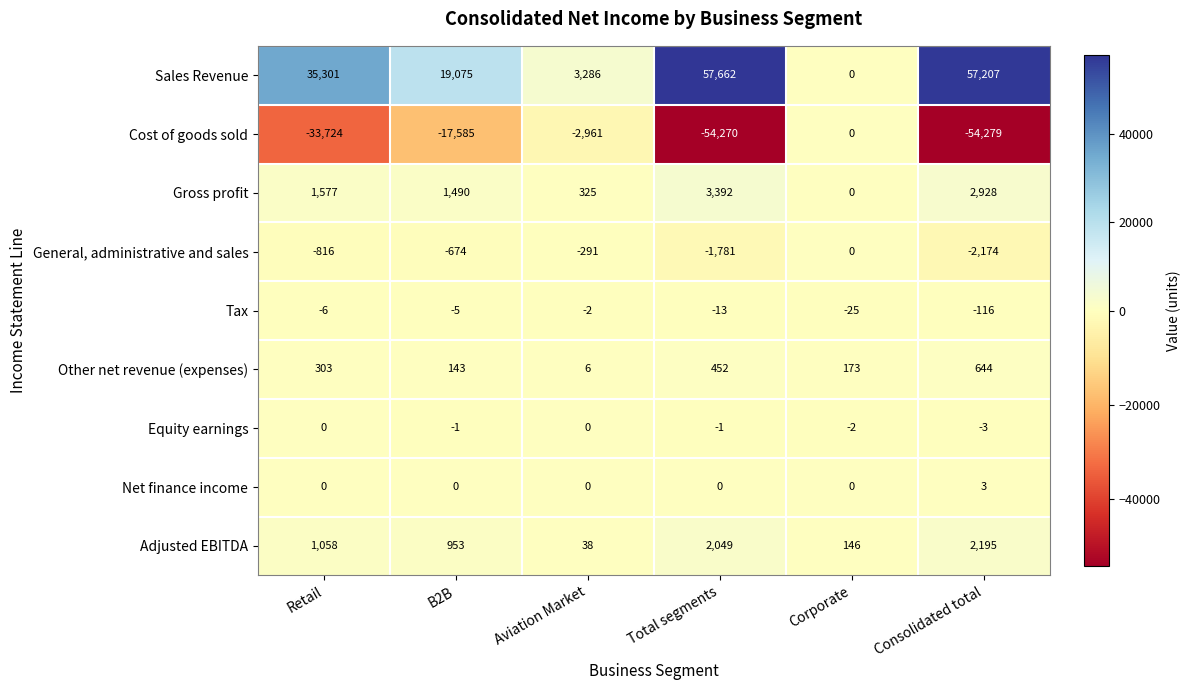

How many General, administrative and sales values are between -1781 and -291?

4